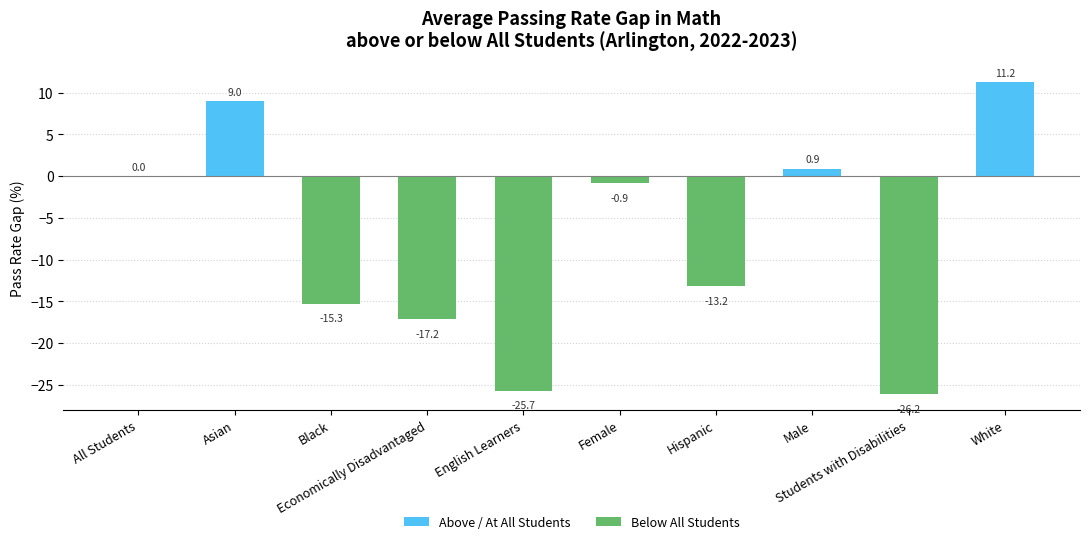

Reading left to right, what are all the values shown in this chart?

0.0	9.0	-15.3	-17.2	-25.7	-0.9	-13.2	0.9	-26.2	11.2